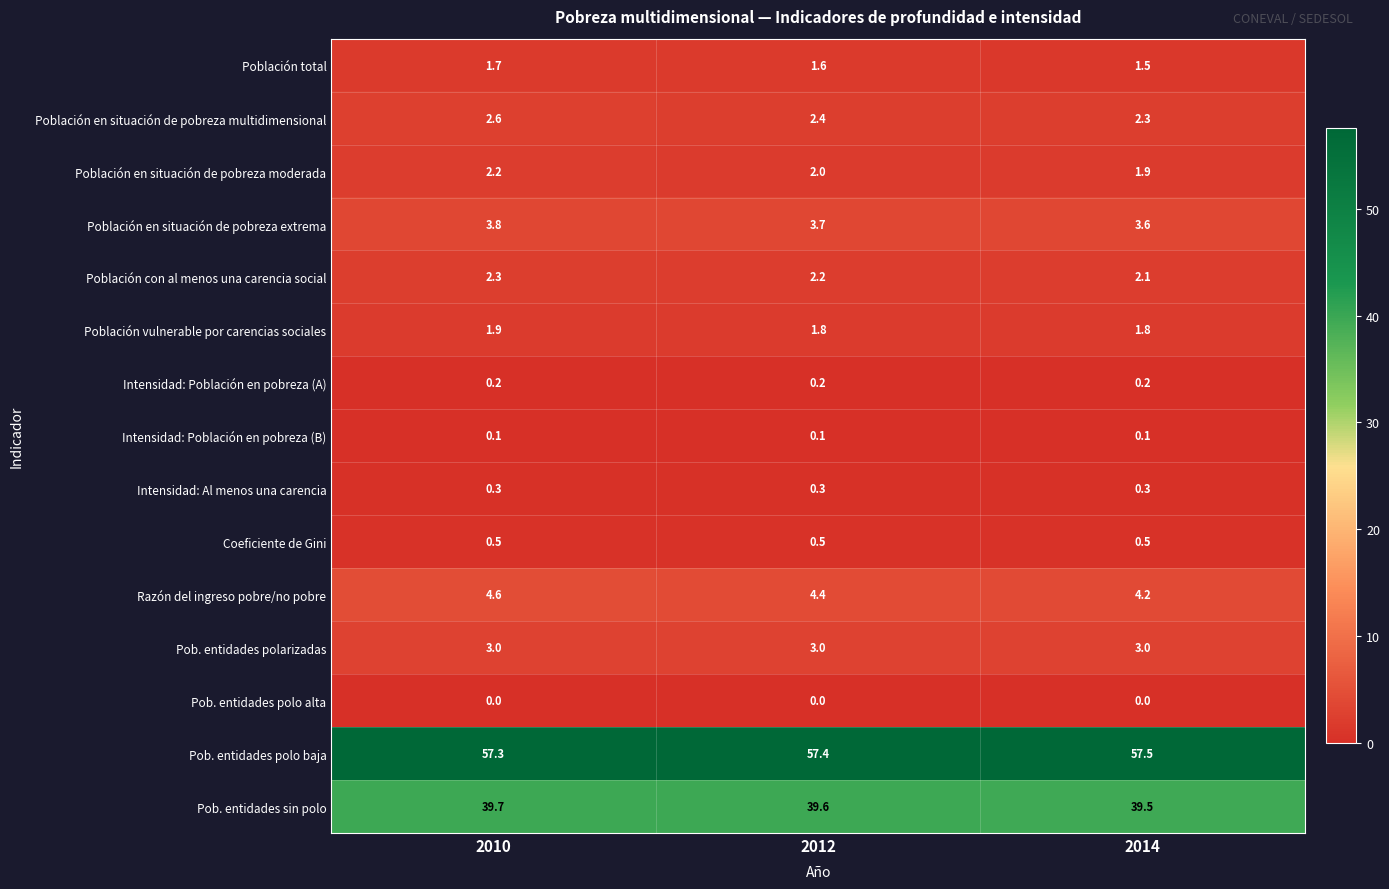

Is the value of Intensidad: Población en pobreza (B) at 2012 greater than the value of Población en situación de pobreza multidimensional at 2014?

No